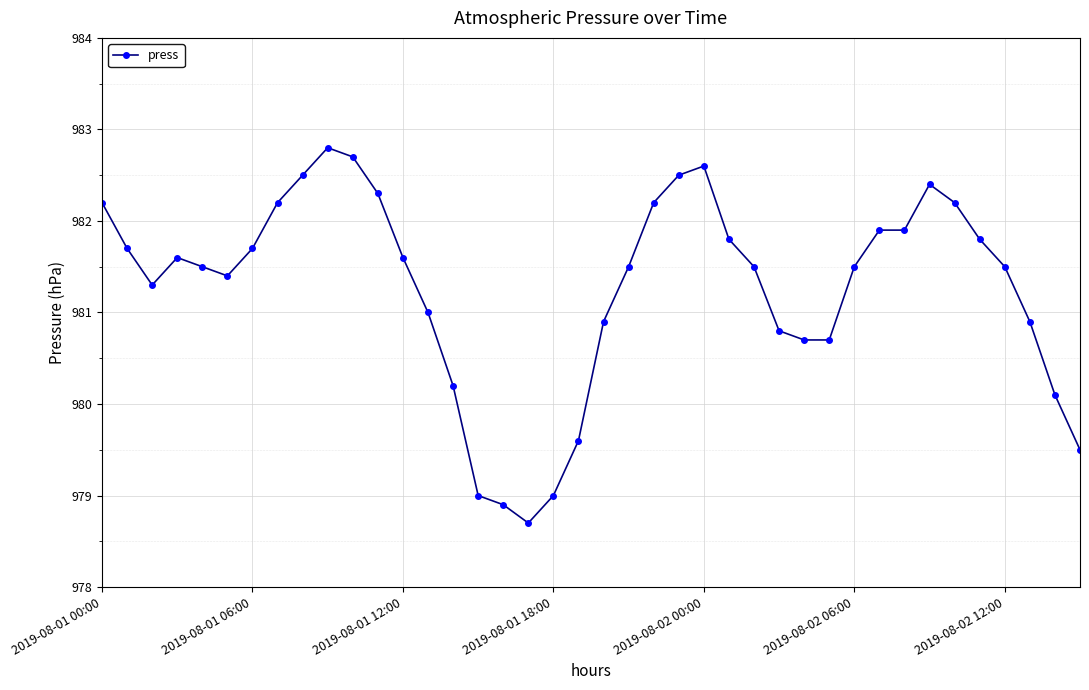

What is the value of the 38th point from the left?

980.9